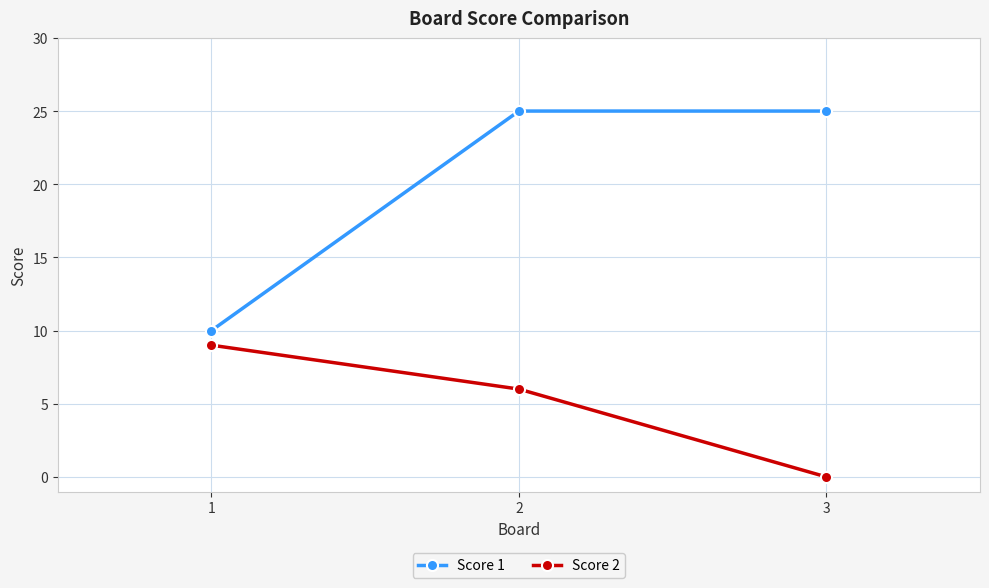

How many data points in Score 2 are less than 6?

1